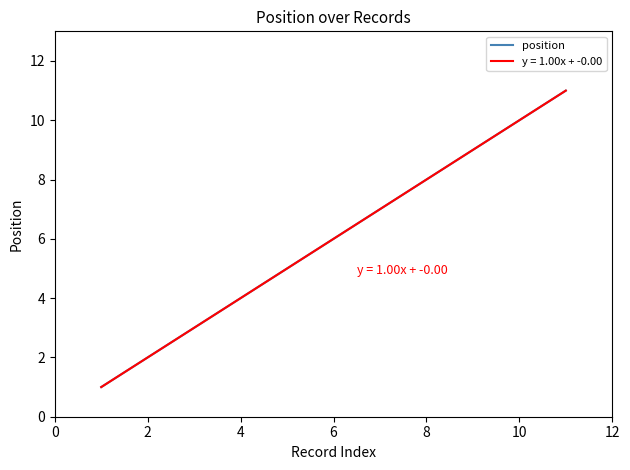

Does the chart display data point markers on the line(s)?

No